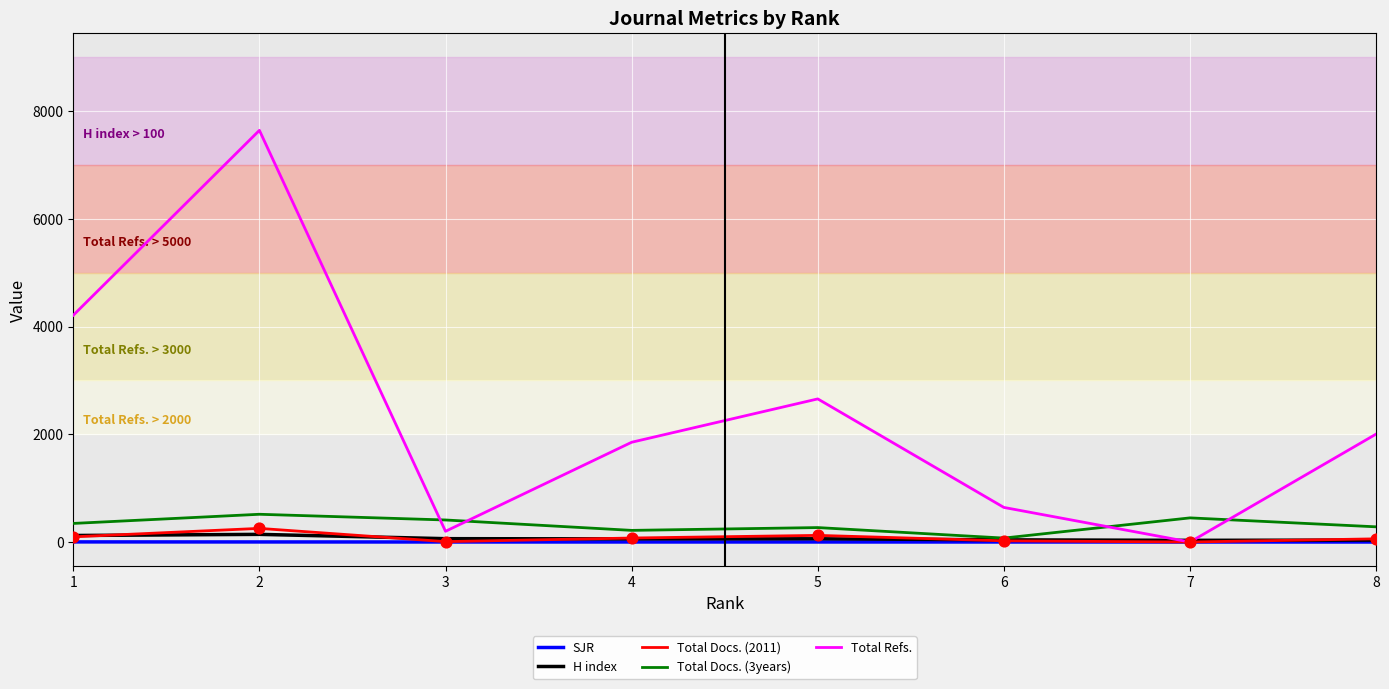

What are all the series names shown in the legend?

SJR, H index, Total Docs. (2011), Total Docs. (3years), Total Refs.